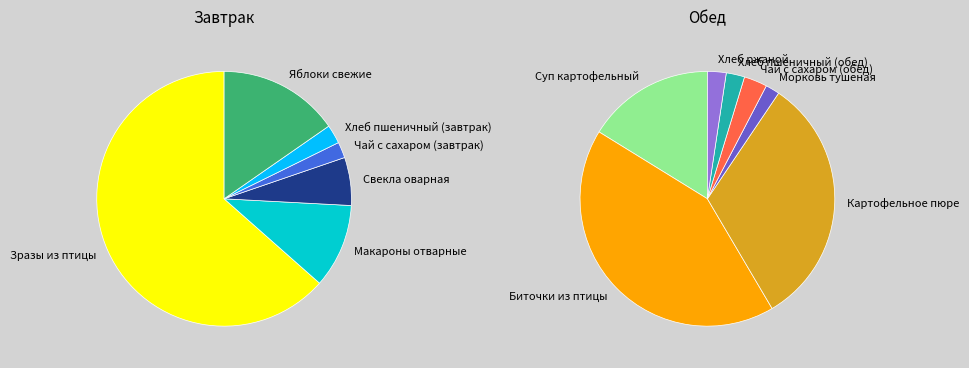

What is the largest slice in the pie chart?

Зразы из птицы